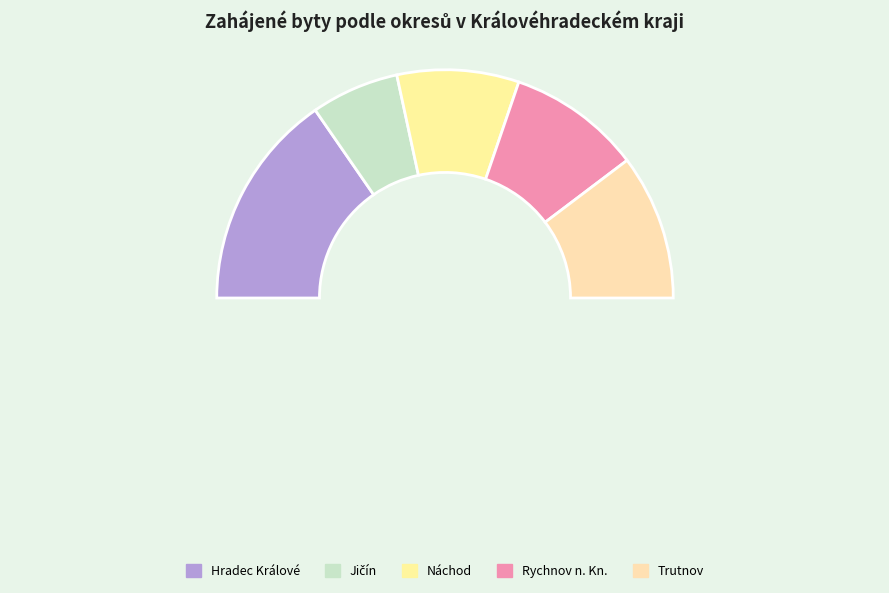

To the nearest percent, what is the difference between the Rychnov n. Kn. and Náchod slice percentages?

2%